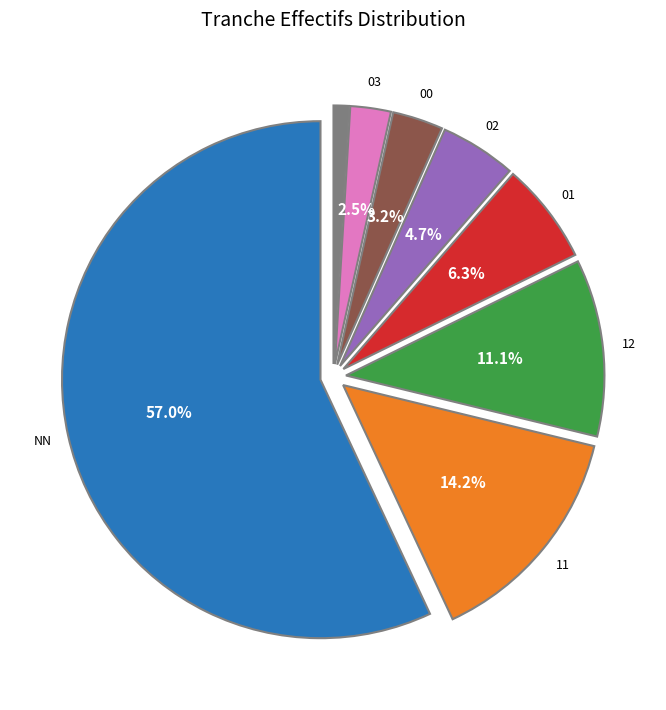

Is there any slice that represents more than half of the pie?

Yes